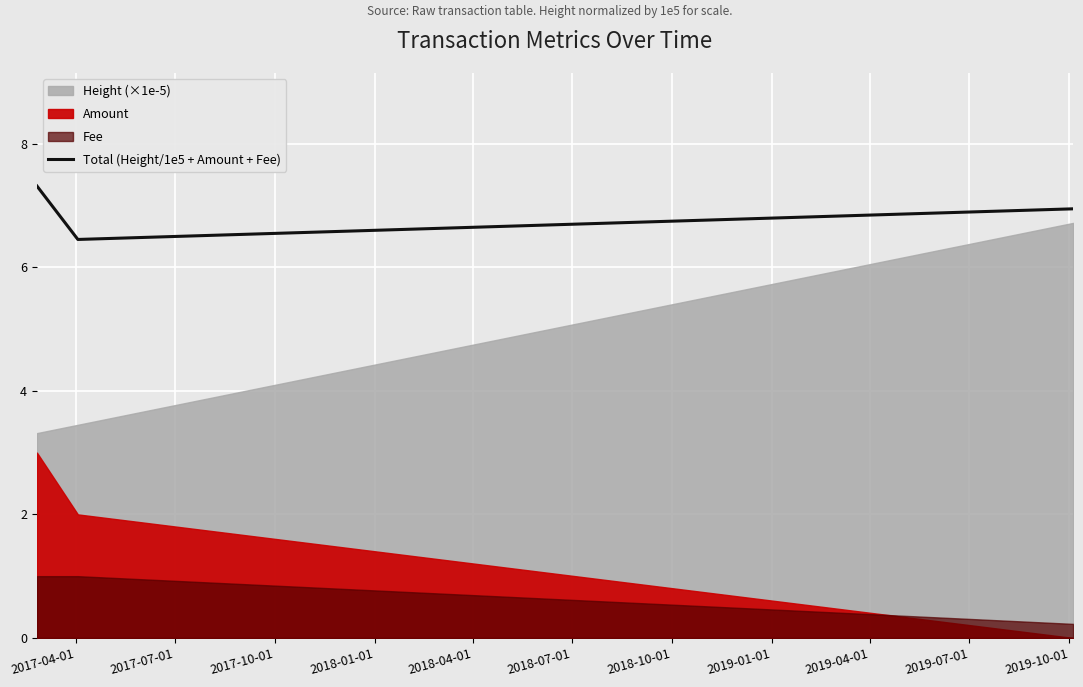

The value at 2017-10-01 is 4.1. True or false?

False